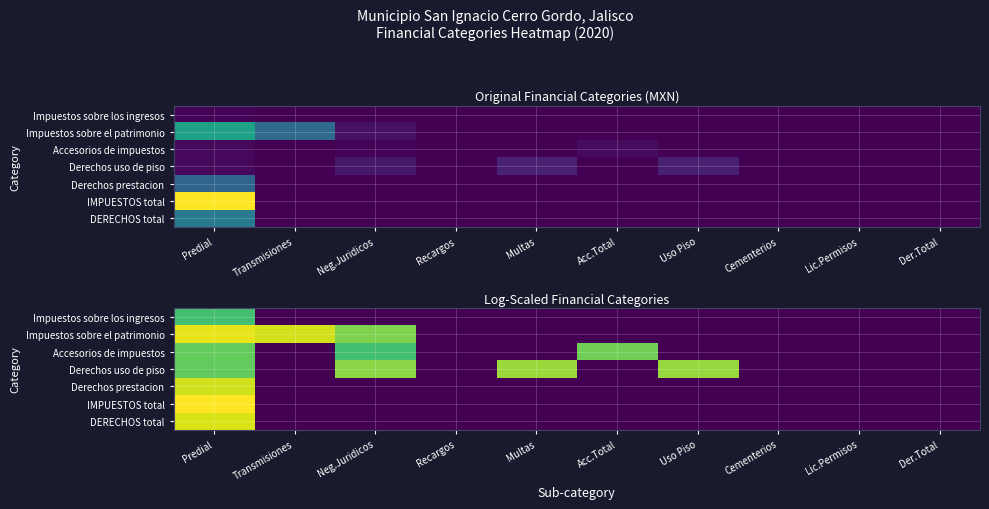

At which category is the sum across all series the highest?

Predial